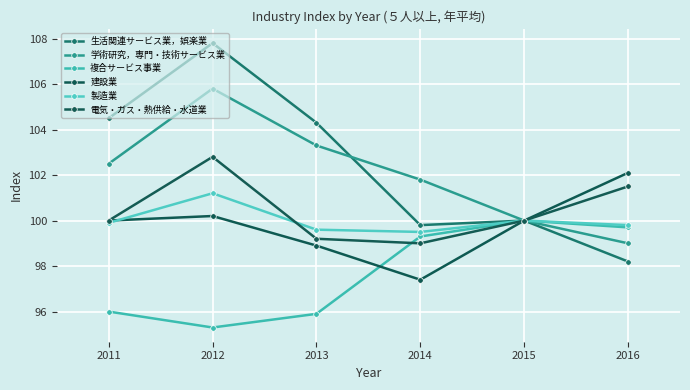

Rank the series by their maximum value, from highest to lowest.

生活関連サービス業，娯楽業, 学術研究，専門・技術サービス業, 電気・ガス・熱供給・水道業, 建設業, 製造業, 複合サービス事業